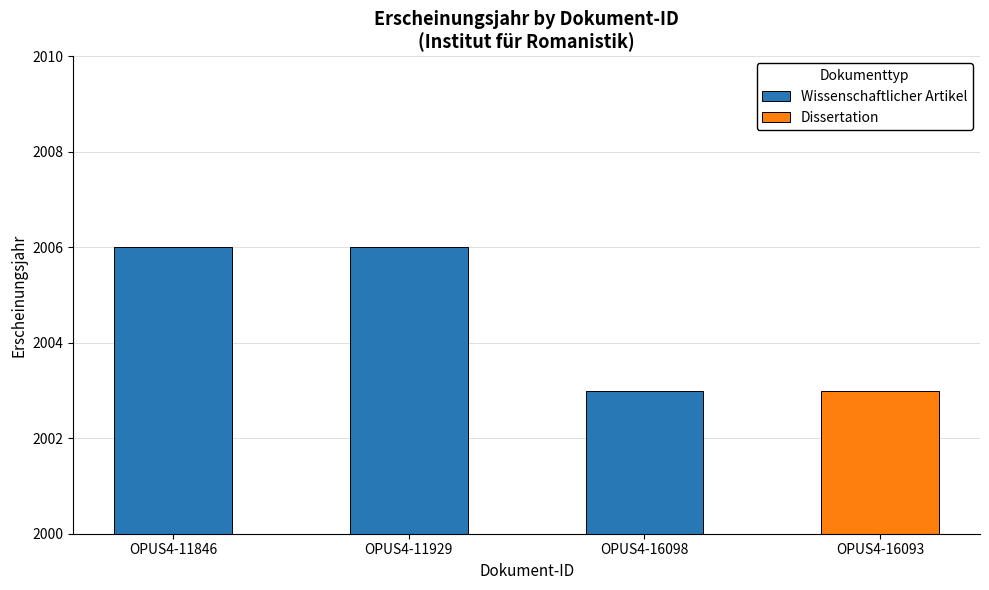

What is the change in value from OPUS4-11929 to OPUS4-16093?

-3